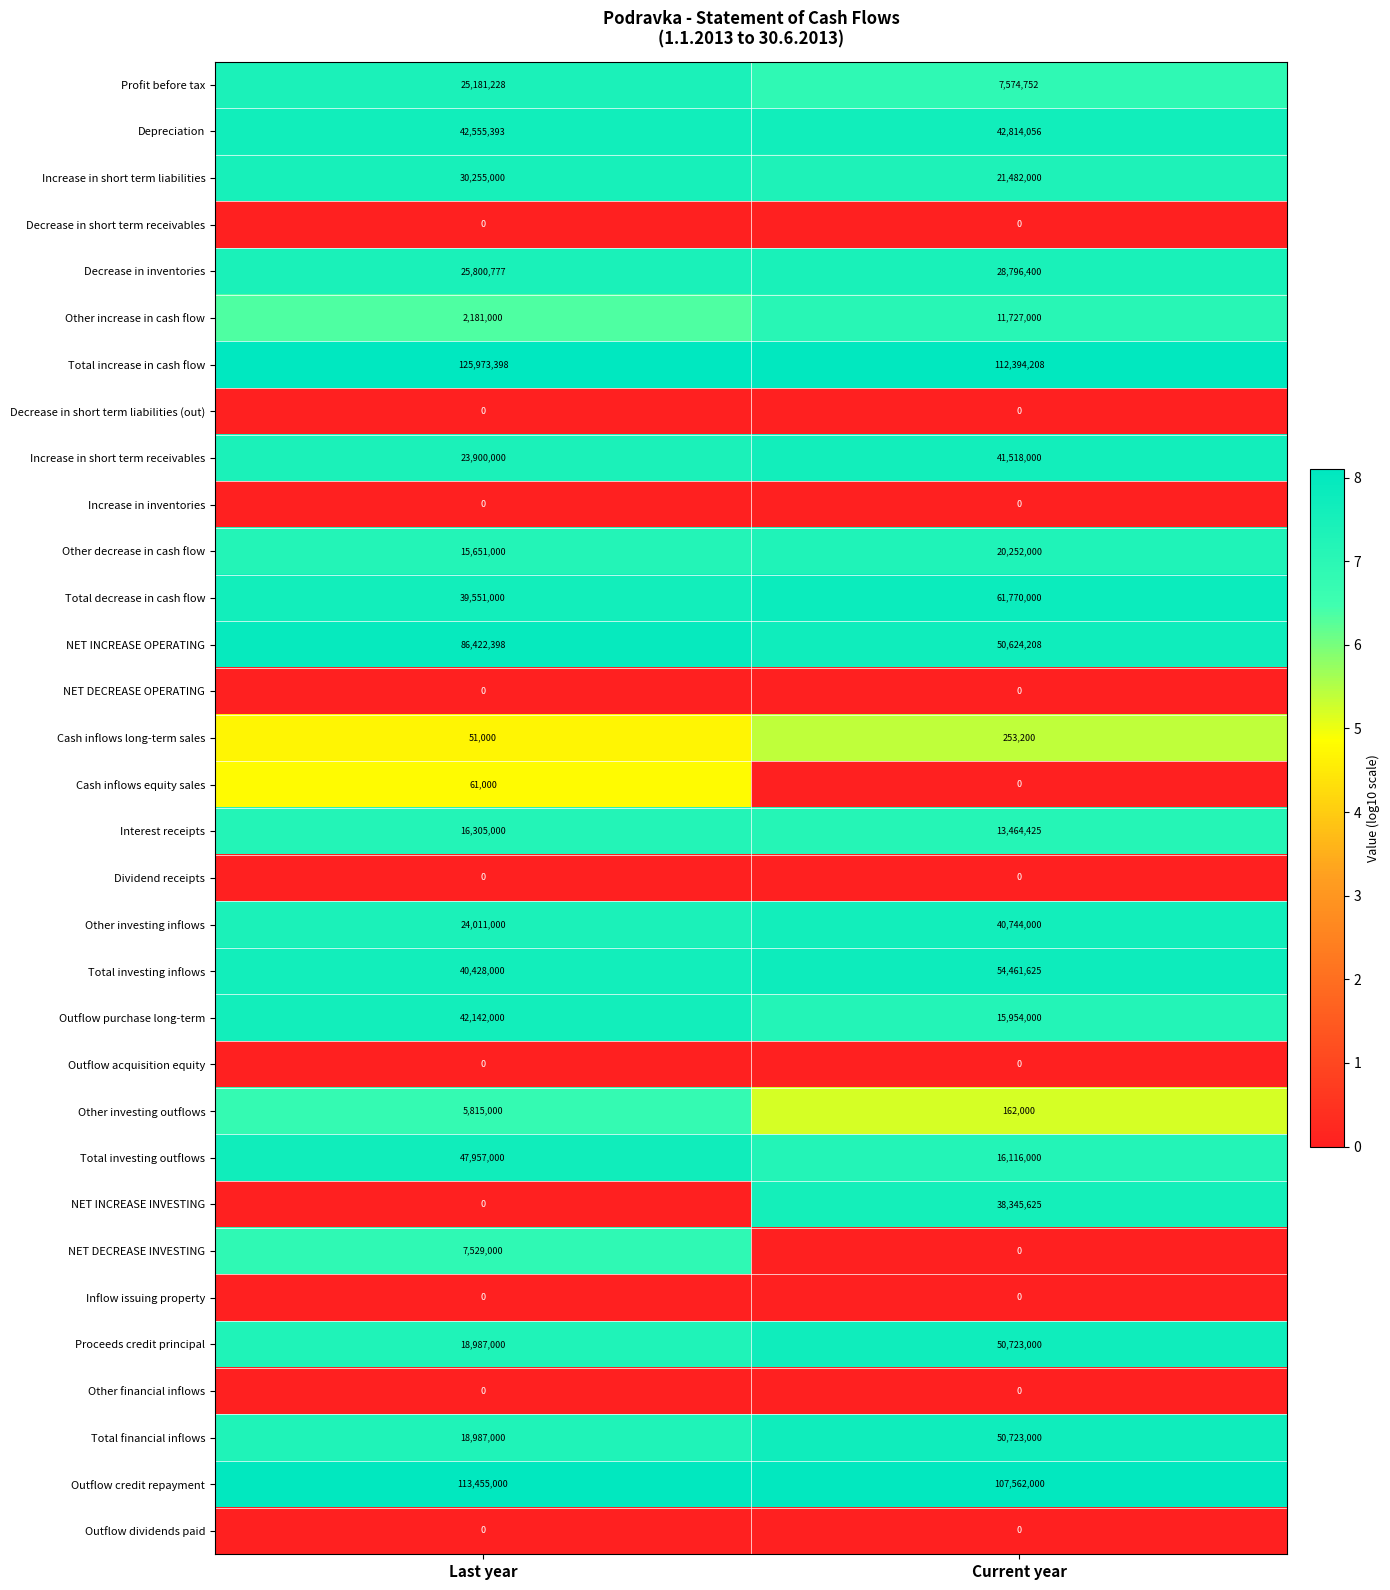

Which label corresponds to the largest value in the chart?

Last year